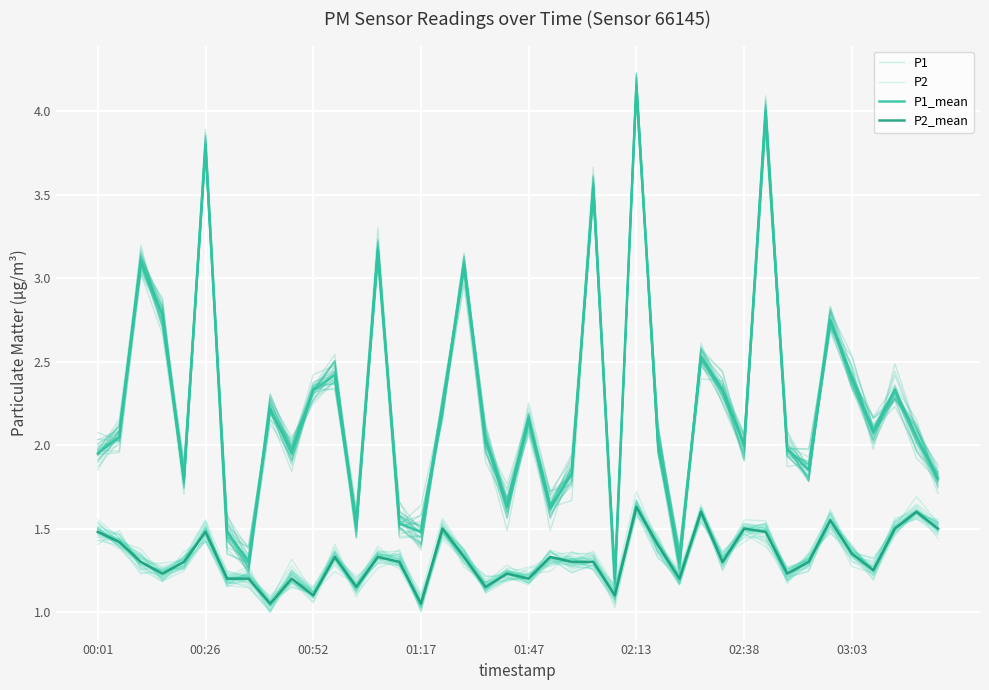

At which category does the chart reach its minimum across all series?

8